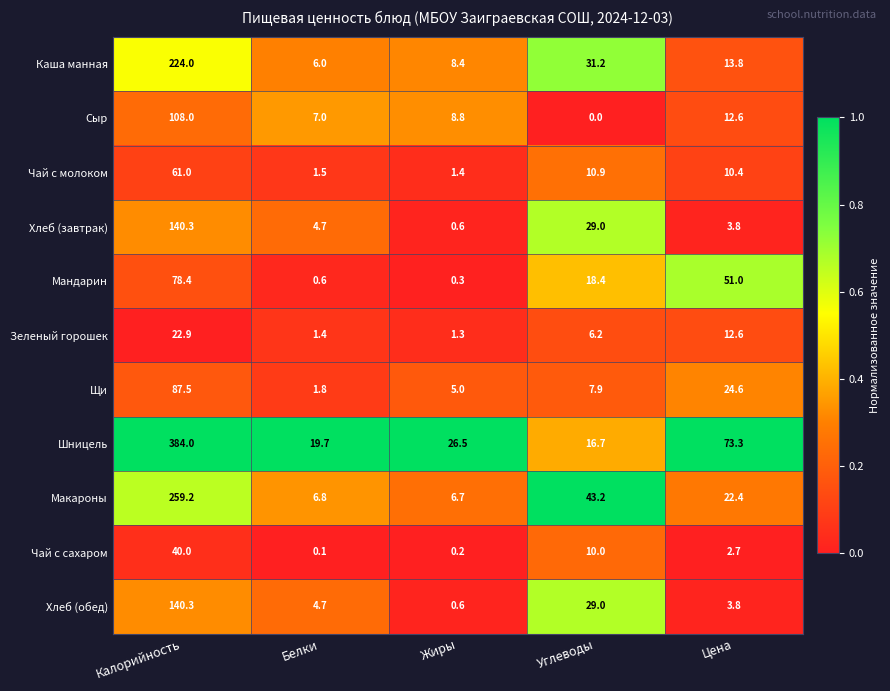

What is the average value of the Чай с молоком series?

17.0